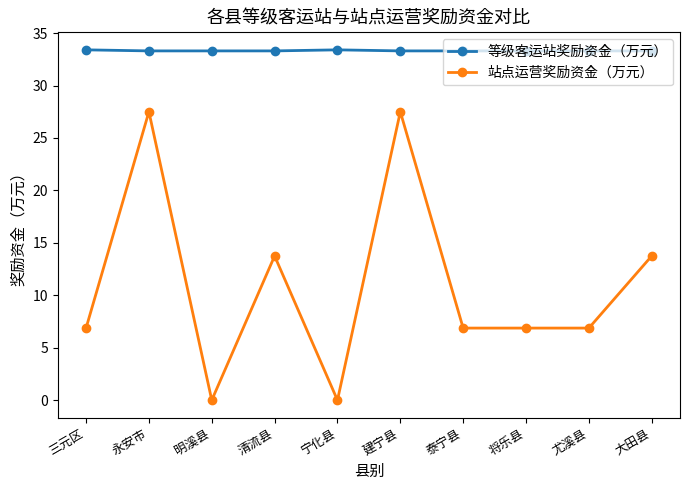

Does the chart have visible grid lines?

No